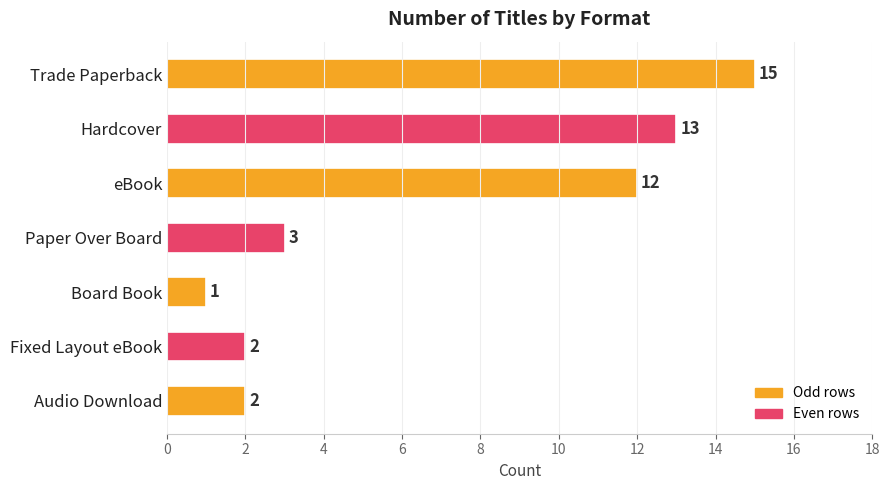

What is the label of the 1st bar from the bottom?

Audio Download